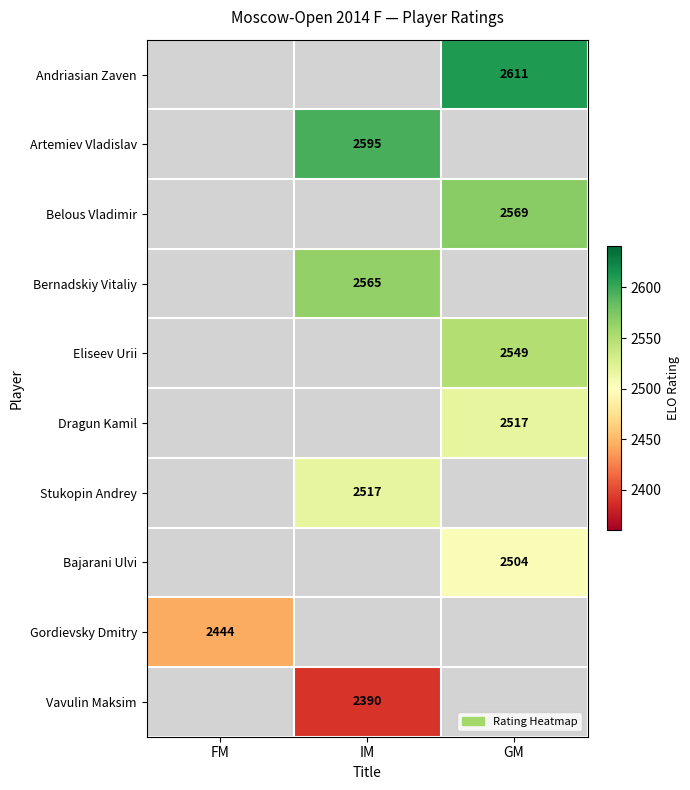

Is it true that Stukopin Andrey equals 2517 at IM?

True